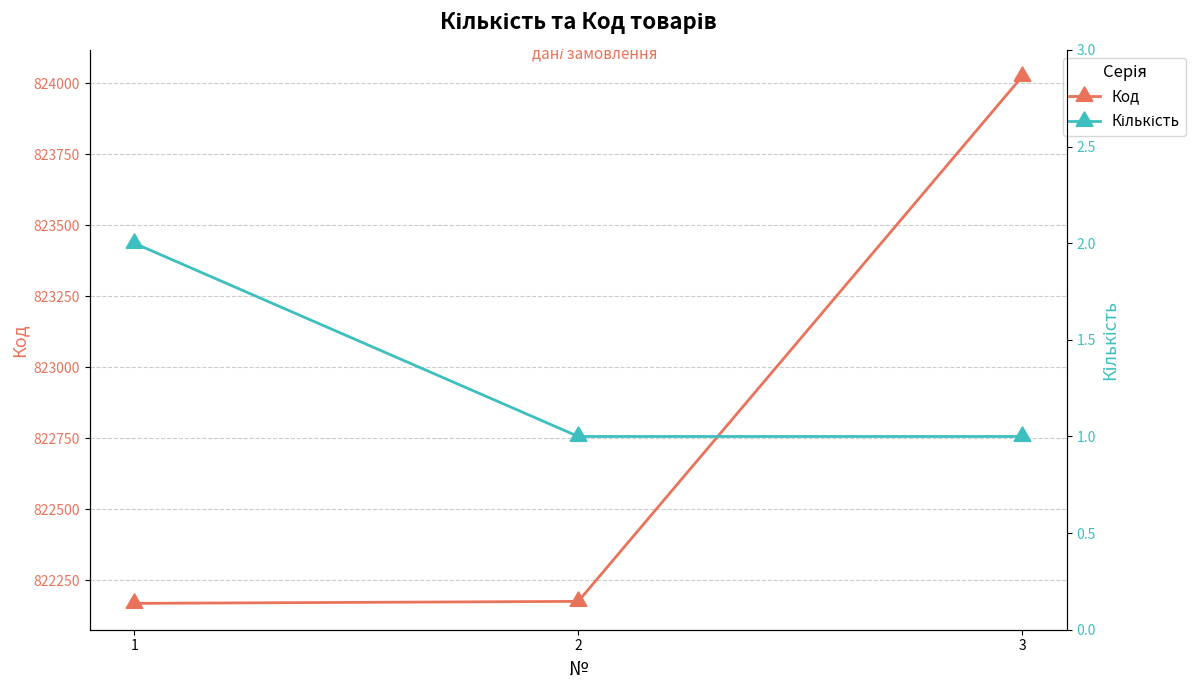

What is the approximate value of Кількість at 2?

1